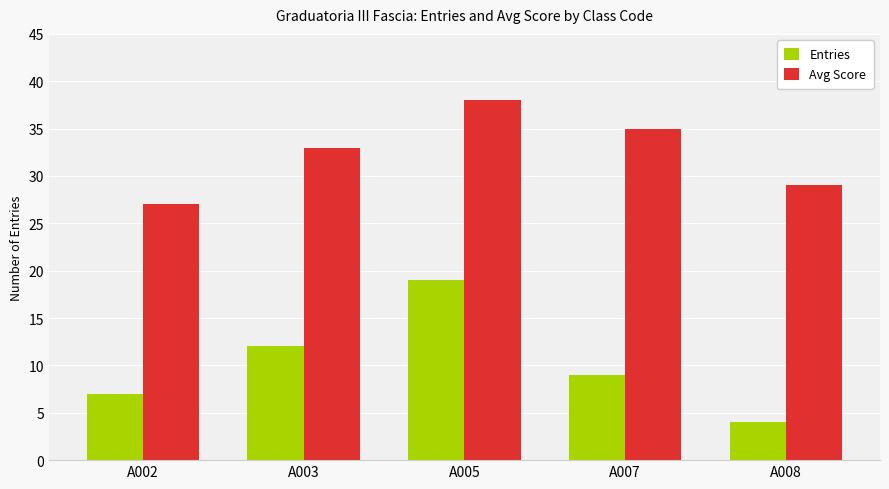

What is the sum of all Avg Score values?

162